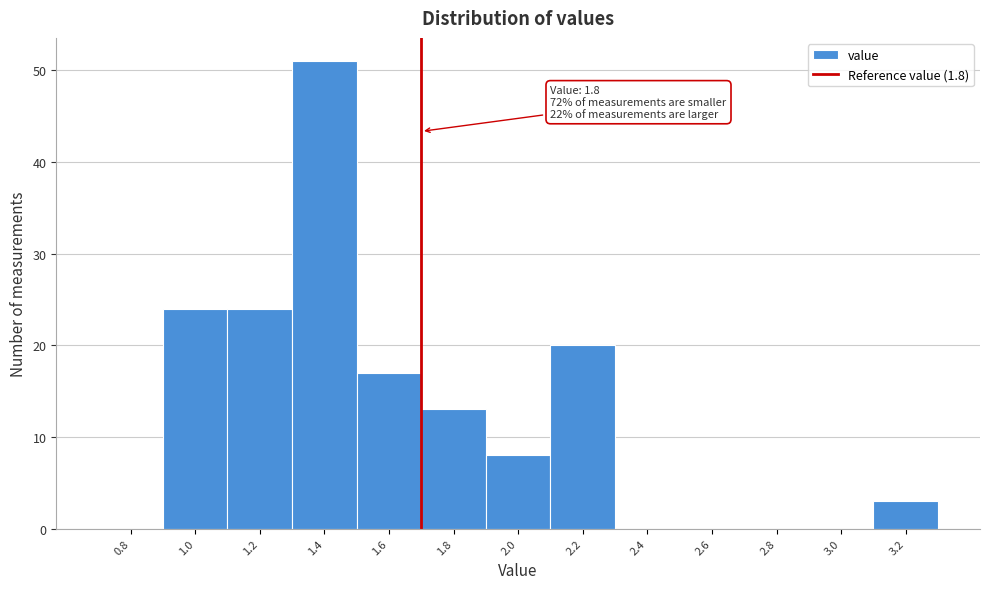

Reading left to right, what are all the values shown in this chart?

0.8=0	1.0=24	1.2=24	1.4=51	1.6=17	1.8=13	2.0=8	2.2=20	2.4=0	2.6=0	2.8=0	3.0=0	3.2=3